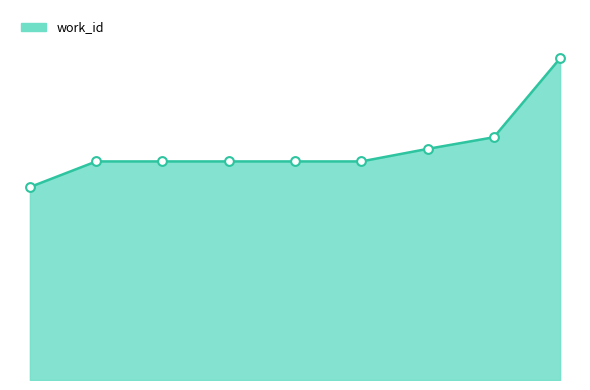

Is this an area chart (filled region under the line)?

Yes